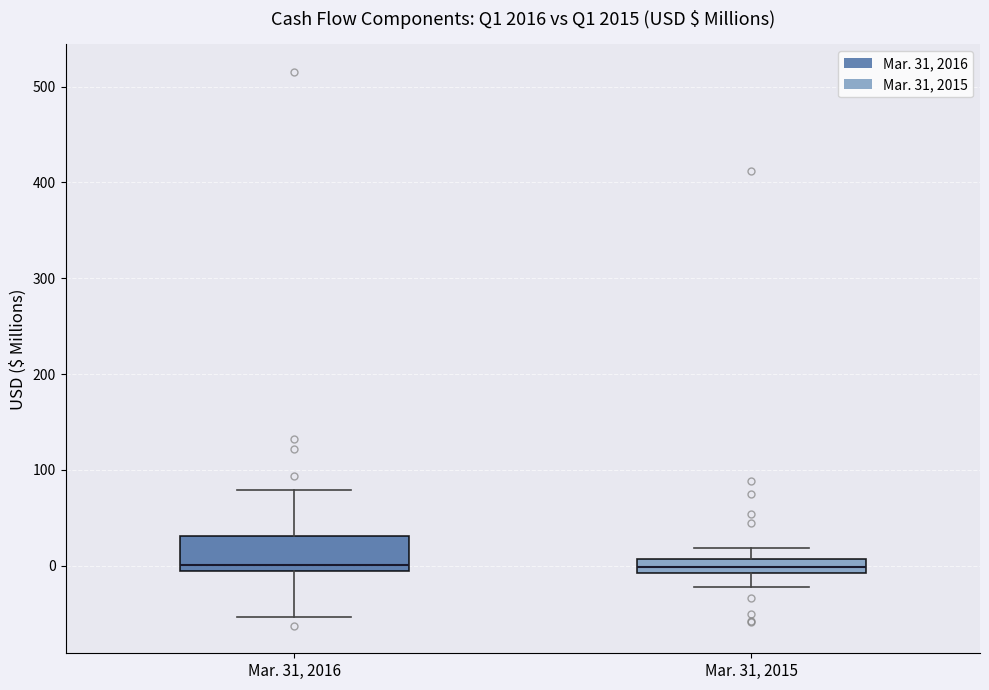

Where does the median line of the box for Mar. 31, 2016 sit on the y-axis? The values are not printed on the chart, so give them approximately, as read against the axis.

0